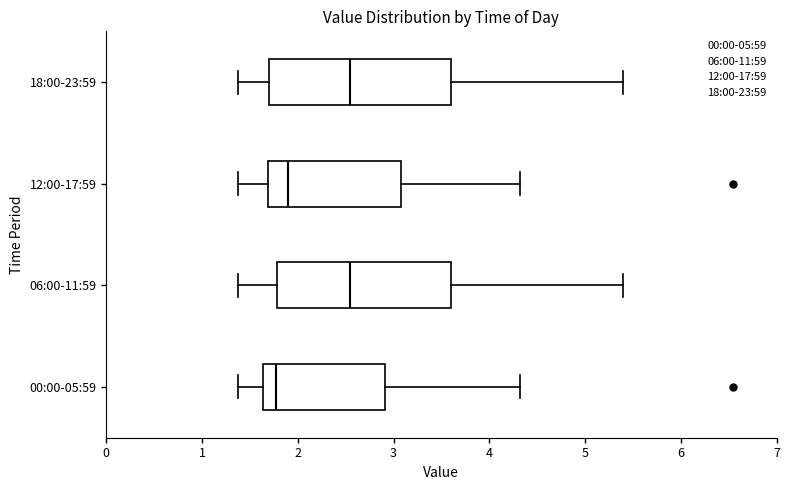

Where does the left whisker of the box for 06:00-11:59 end on the x-axis? The values are not printed on the chart, so give them approximately, as read against the axis.

1.4